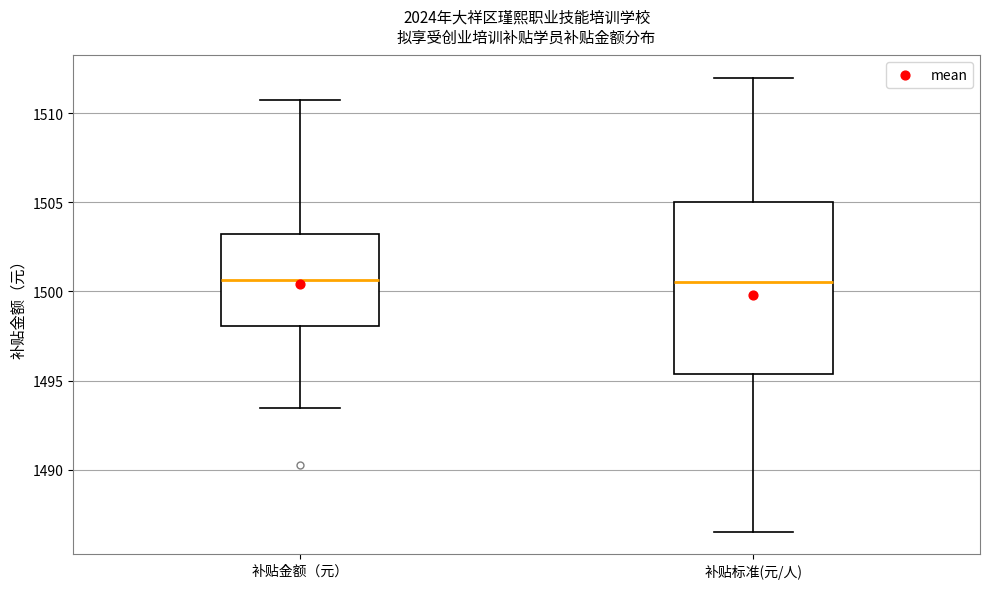

Which box is the tallest, from its lower edge to its upper edge?

补贴标准(元/人)